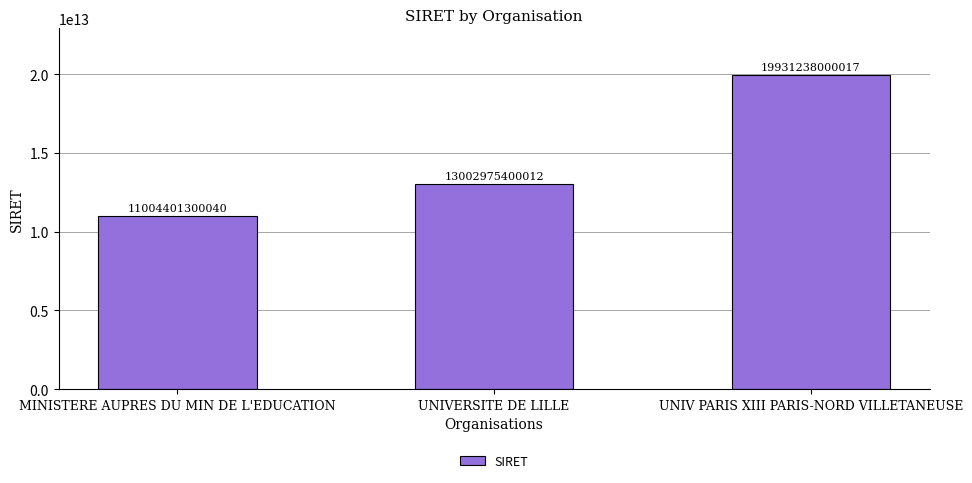

What is the label of the 3rd bar from the left?

UNIV PARIS XIII PARIS-NORD VILLETANEUSE